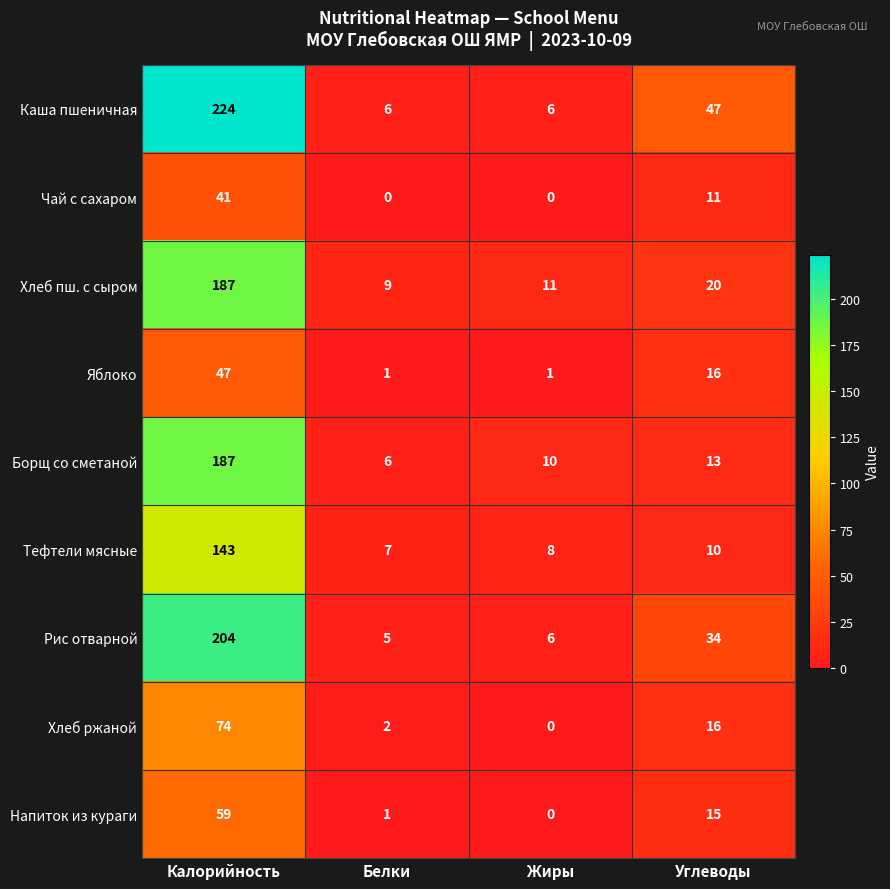

How many values in the Тефтели мясные series are below 10?

2